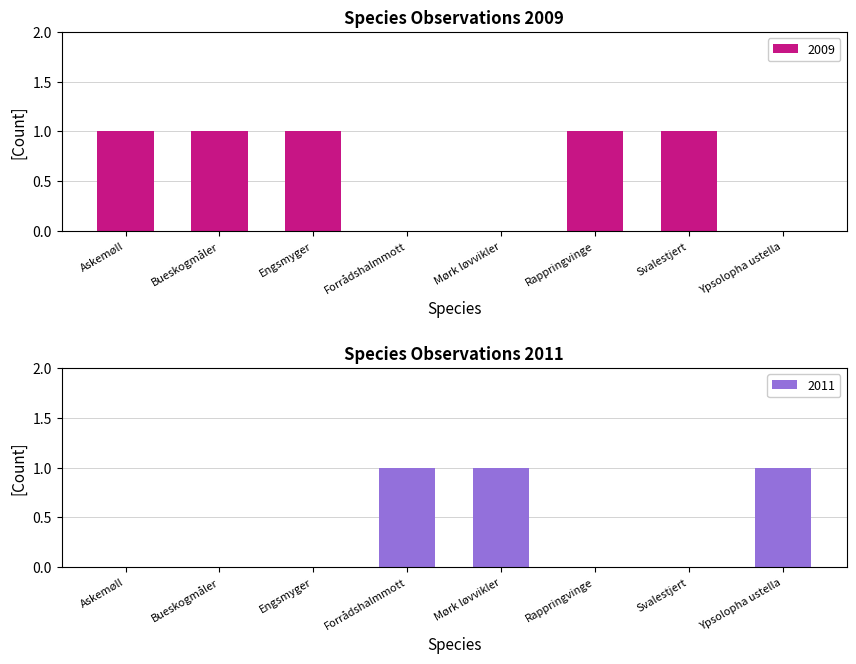

How many bars are there in each group?

2